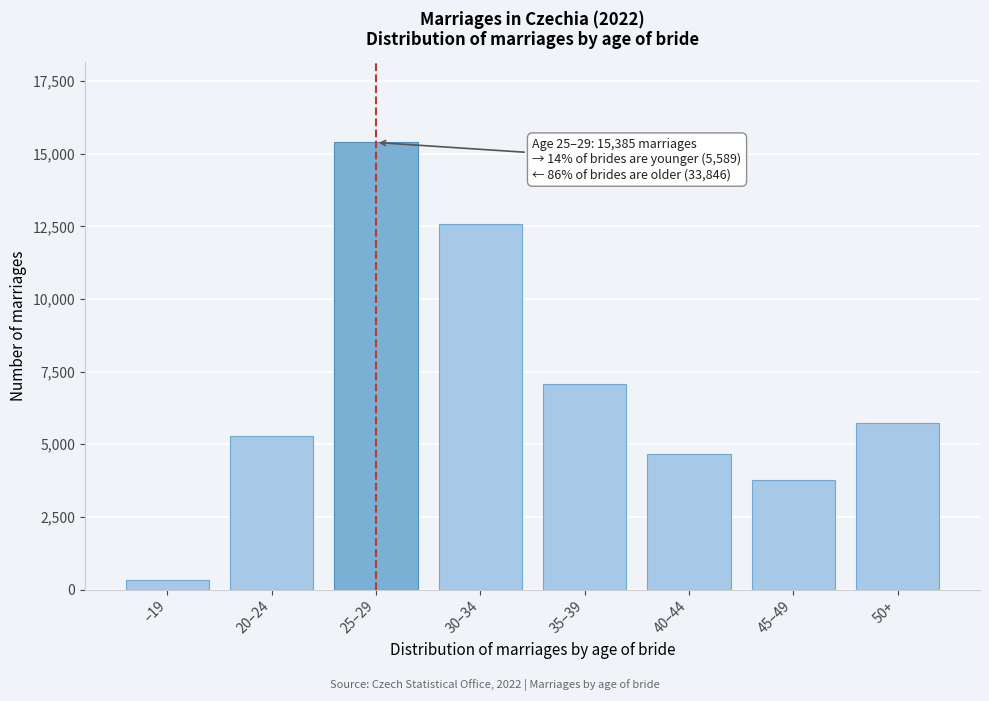

Reading left to right, list all the values displayed in this chart.

316	5273	15385	12596	7090	4677	3755	5728